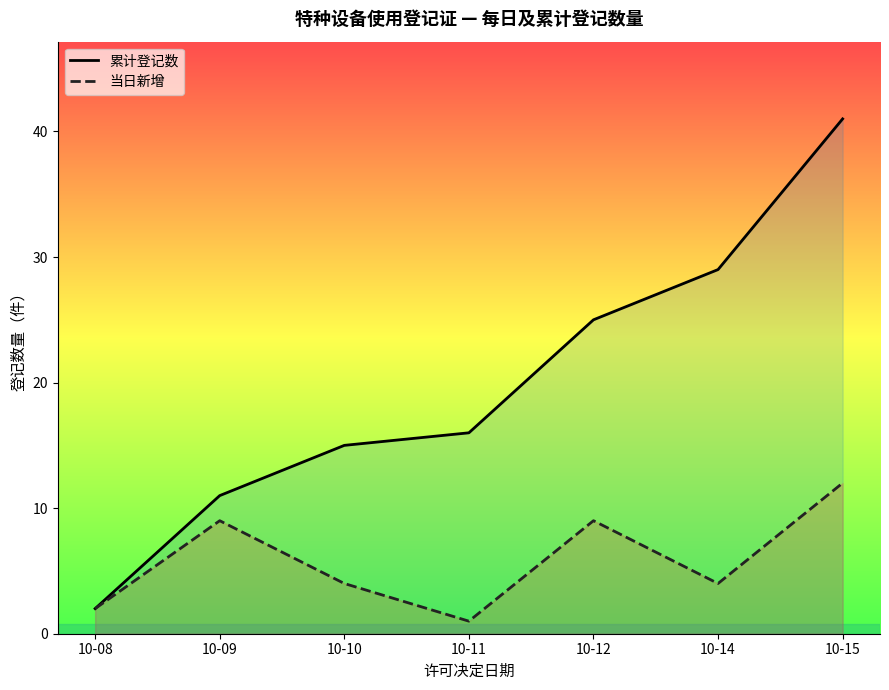

What are all the series names shown in the legend?

累计登记数, 当日新增